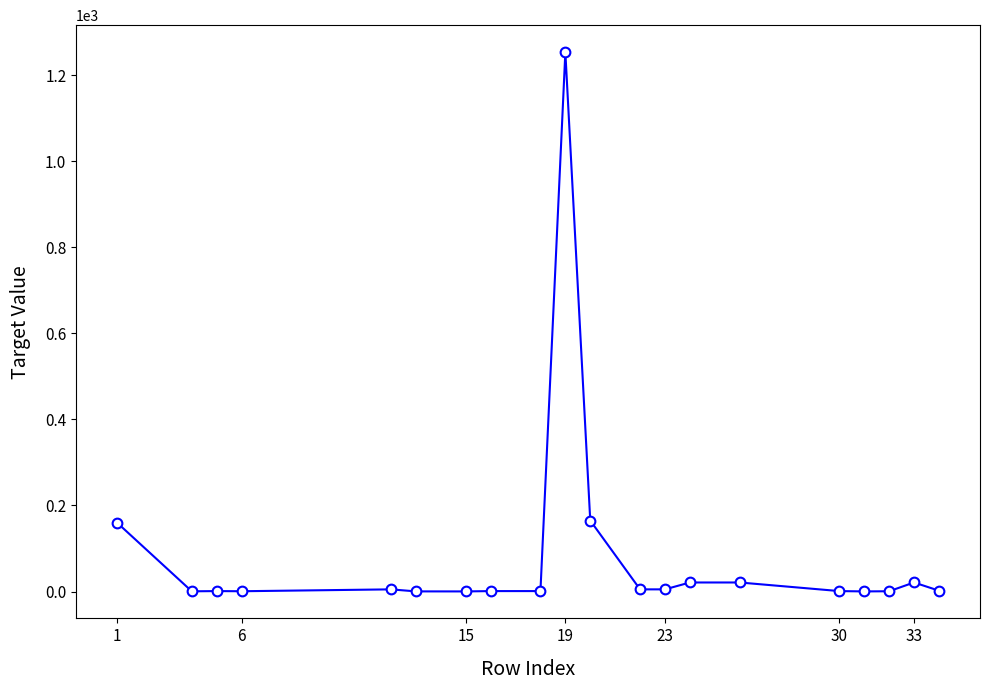

What is the maximum value shown in the chart?

1254.0